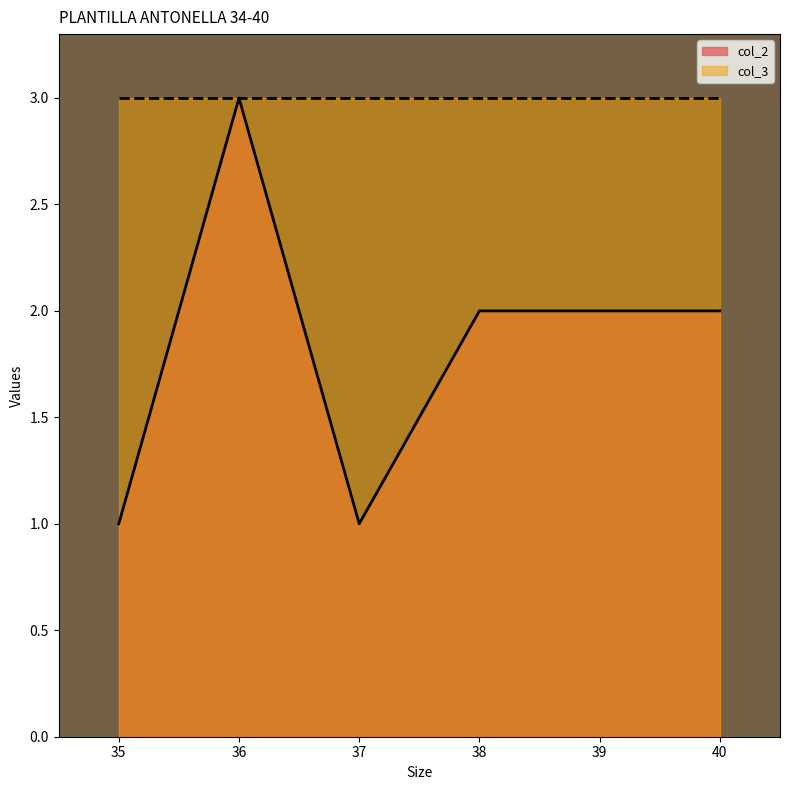

Does the chart have visible grid lines?

No